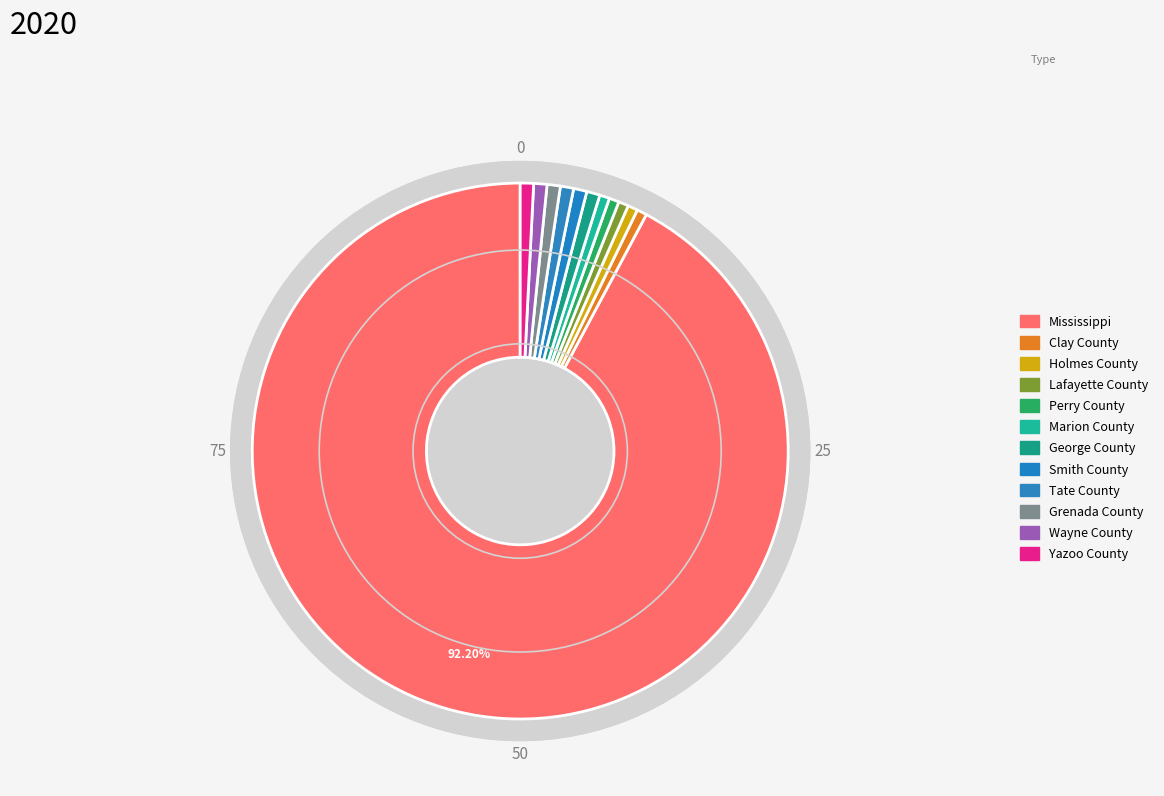

To the nearest percent, what portion does Clay County represent?

1%